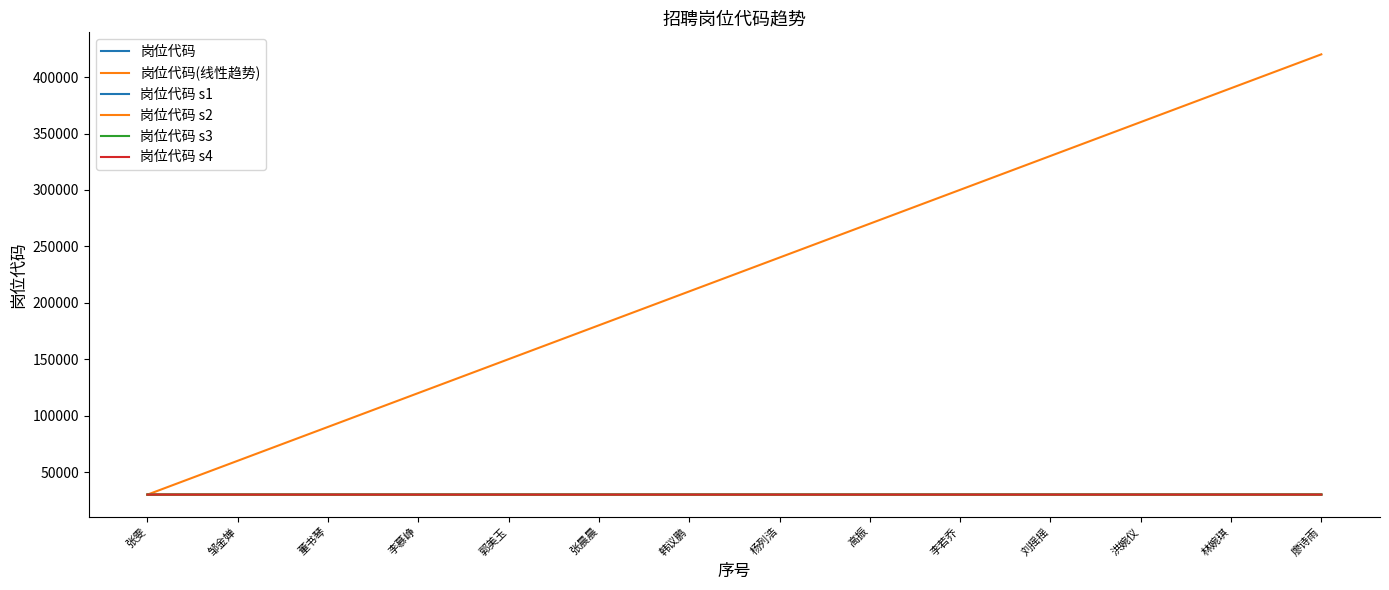

True or false: 岗位代码 s1 and 岗位代码 s2 cross at least once.

False